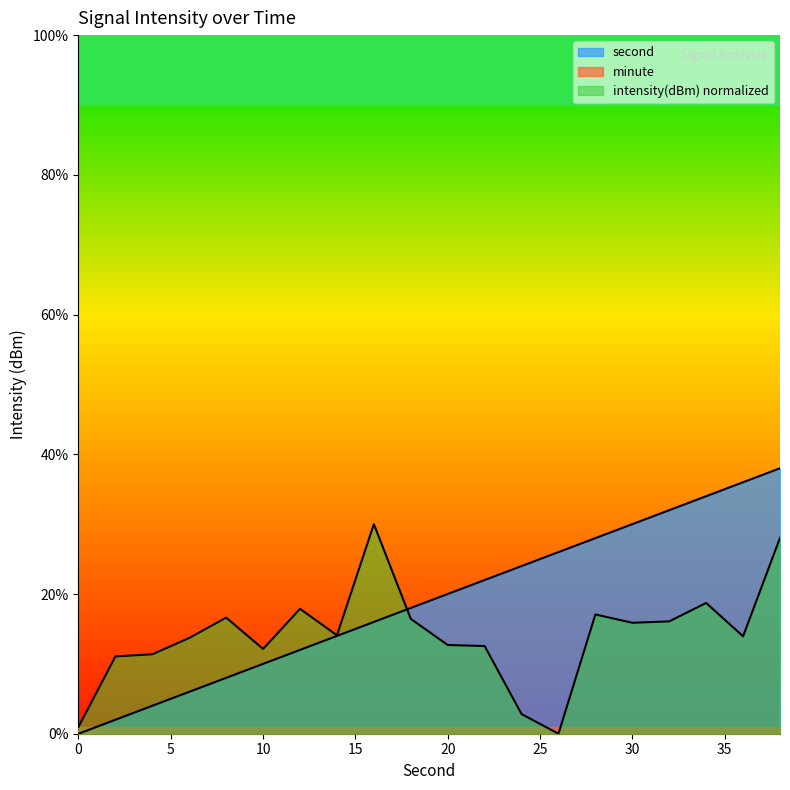

Is it true that intensity(dBm) equals 11.1 at 2?

True